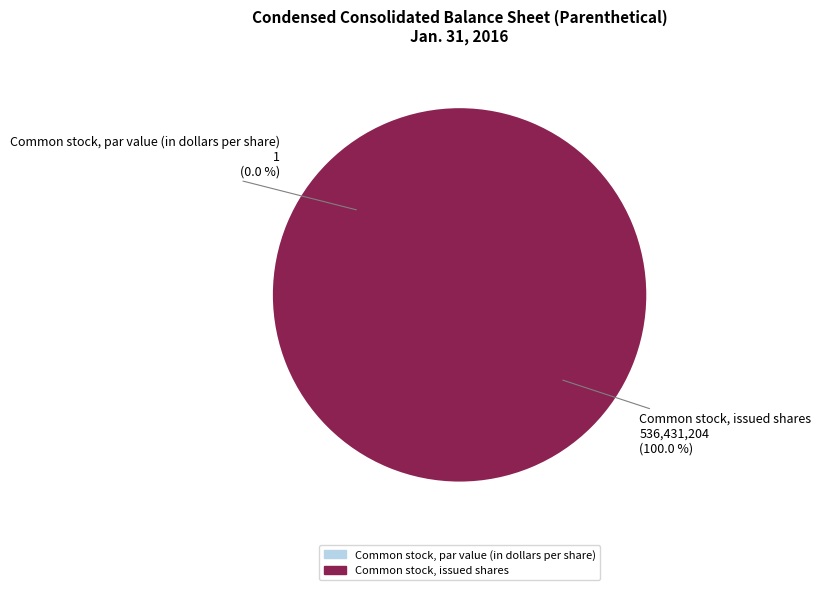

Rank the categories by value from highest to lowest.

Common stock, issued shares, Common stock, par value (in dollars per share)